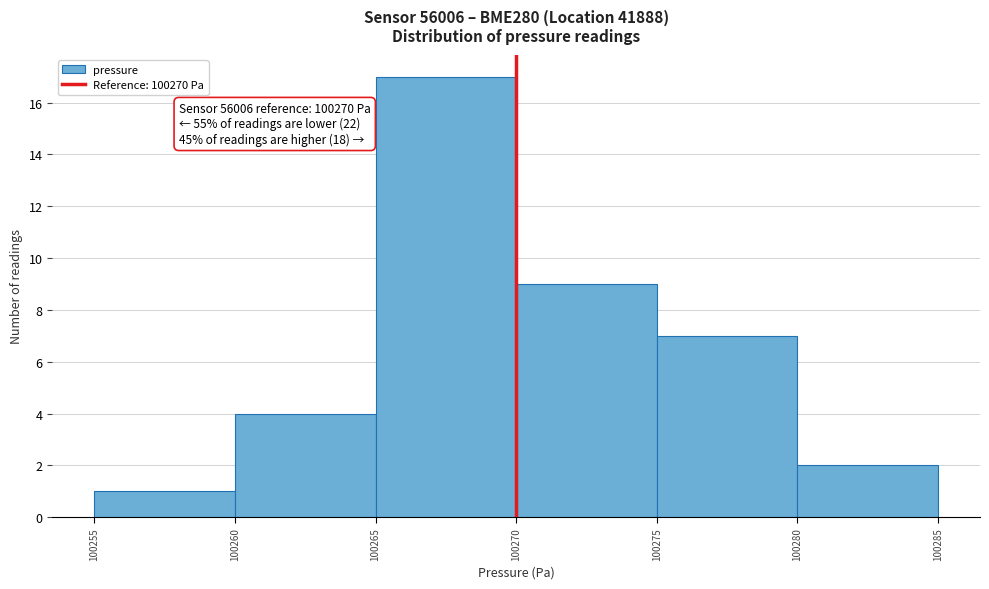

Over which range of the x-axis is the bar tallest?

100265 to 100270